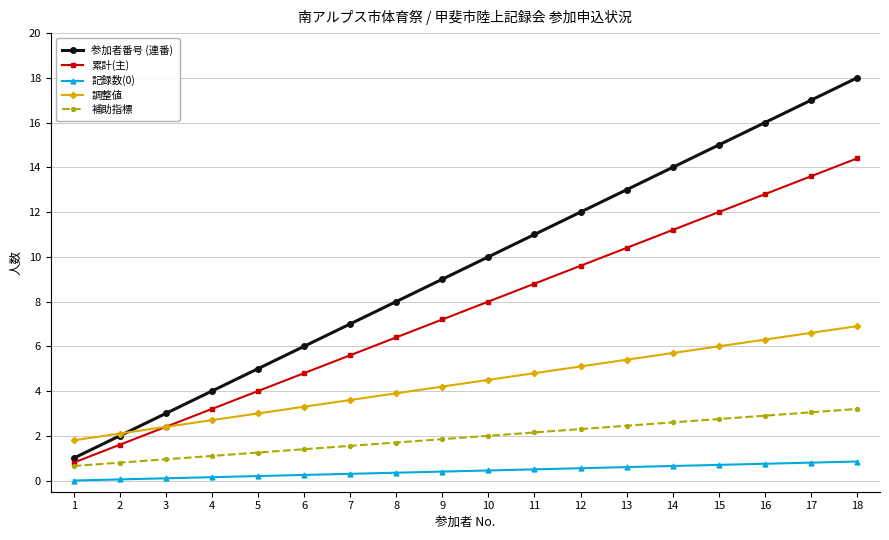

Which series has the largest total across all categories?

参加者番号 (連番)